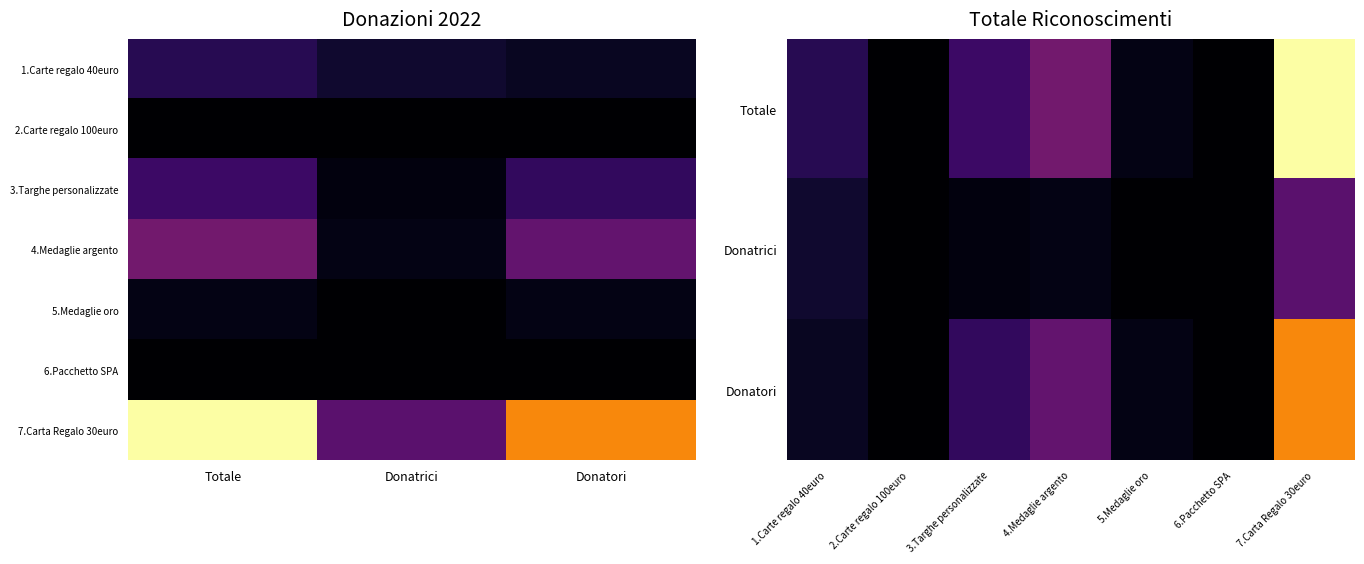

Which series has the largest total across all categories?

7.Carta Regalo 30euro